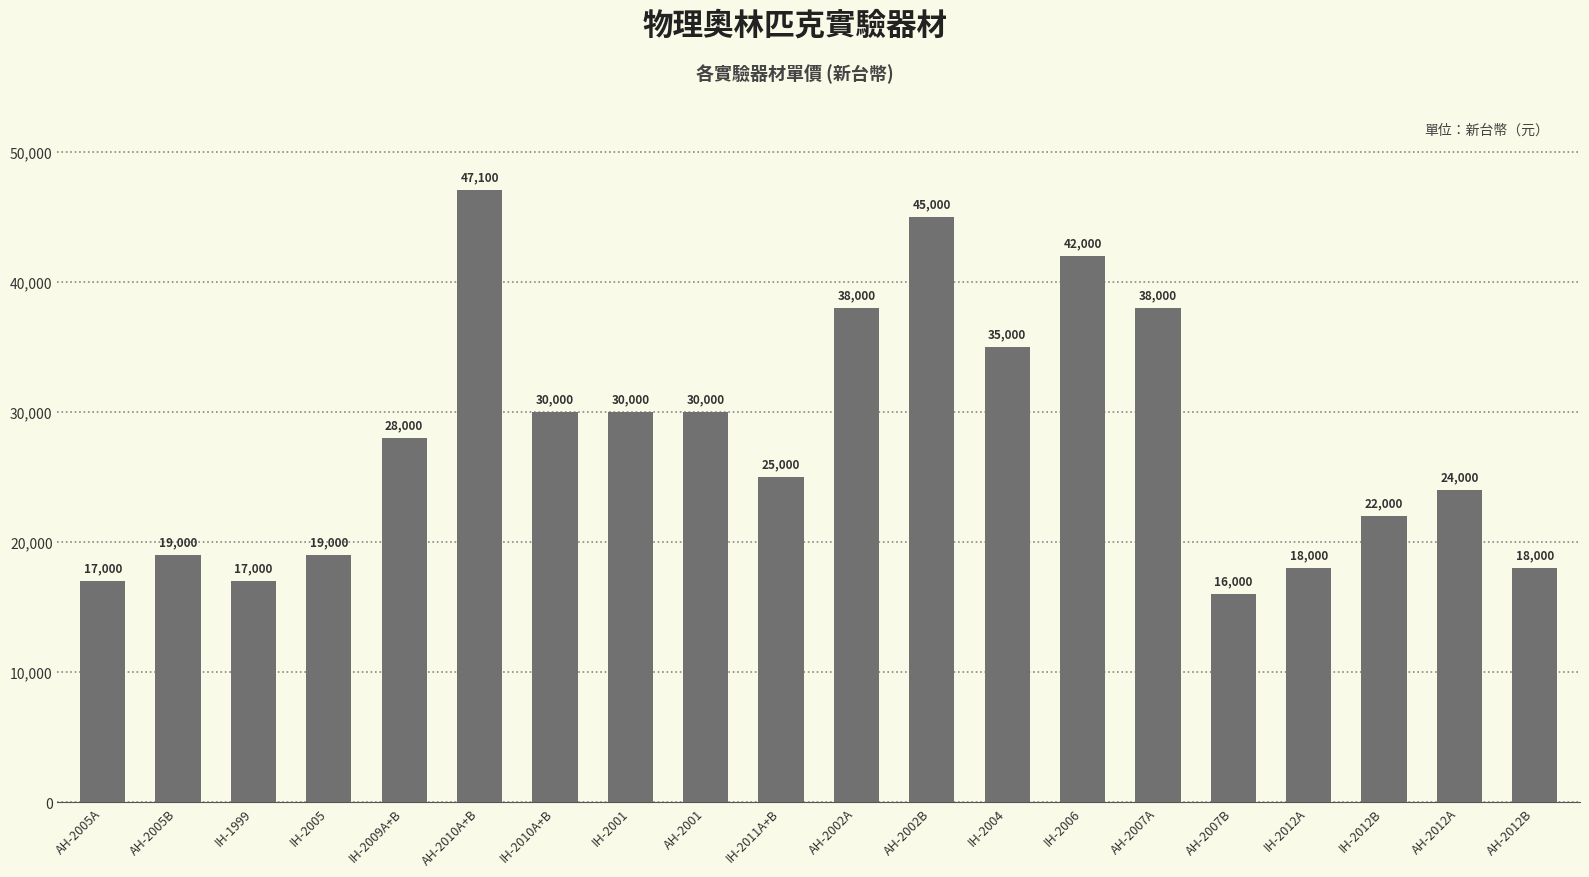

Between AH-2001 and AH-2005A, which is larger?

AH-2001